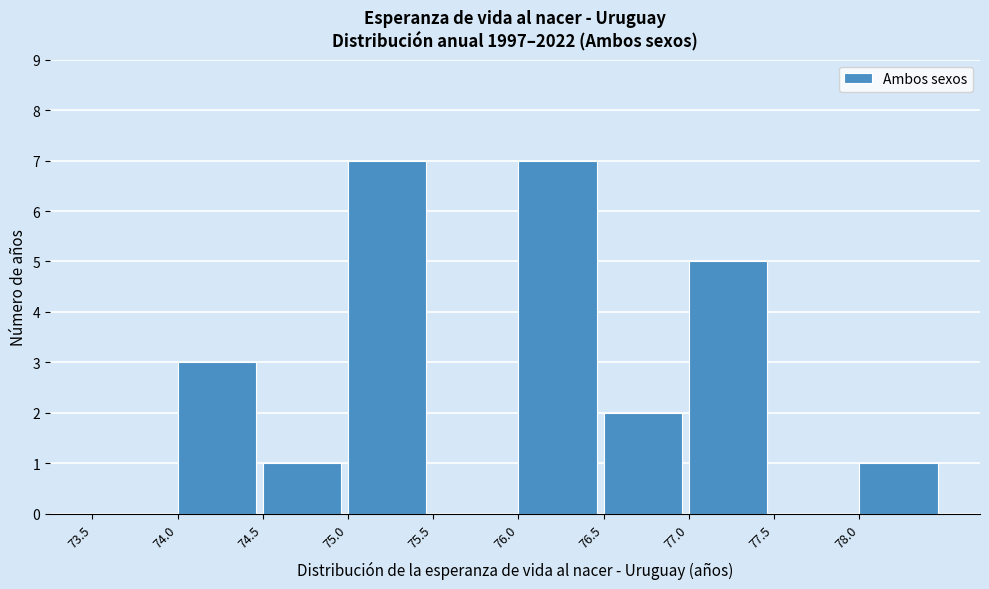

Reading left to right, transcribe this chart: for each bar, give the range it covers on the x-axis and its height. The values are not printed on the chart, so give them approximately, as read against the axis.

73.5 to 74.0: 0
74.0 to 74.5: 3
74.5 to 75.0: 1
75.0 to 75.5: 7
75.5 to 76.0: 0
76.0 to 76.5: 7
76.5 to 77.0: 2
77.0 to 77.5: 5
77.5 to 78.0: 0
78.0 to 78.5: 1